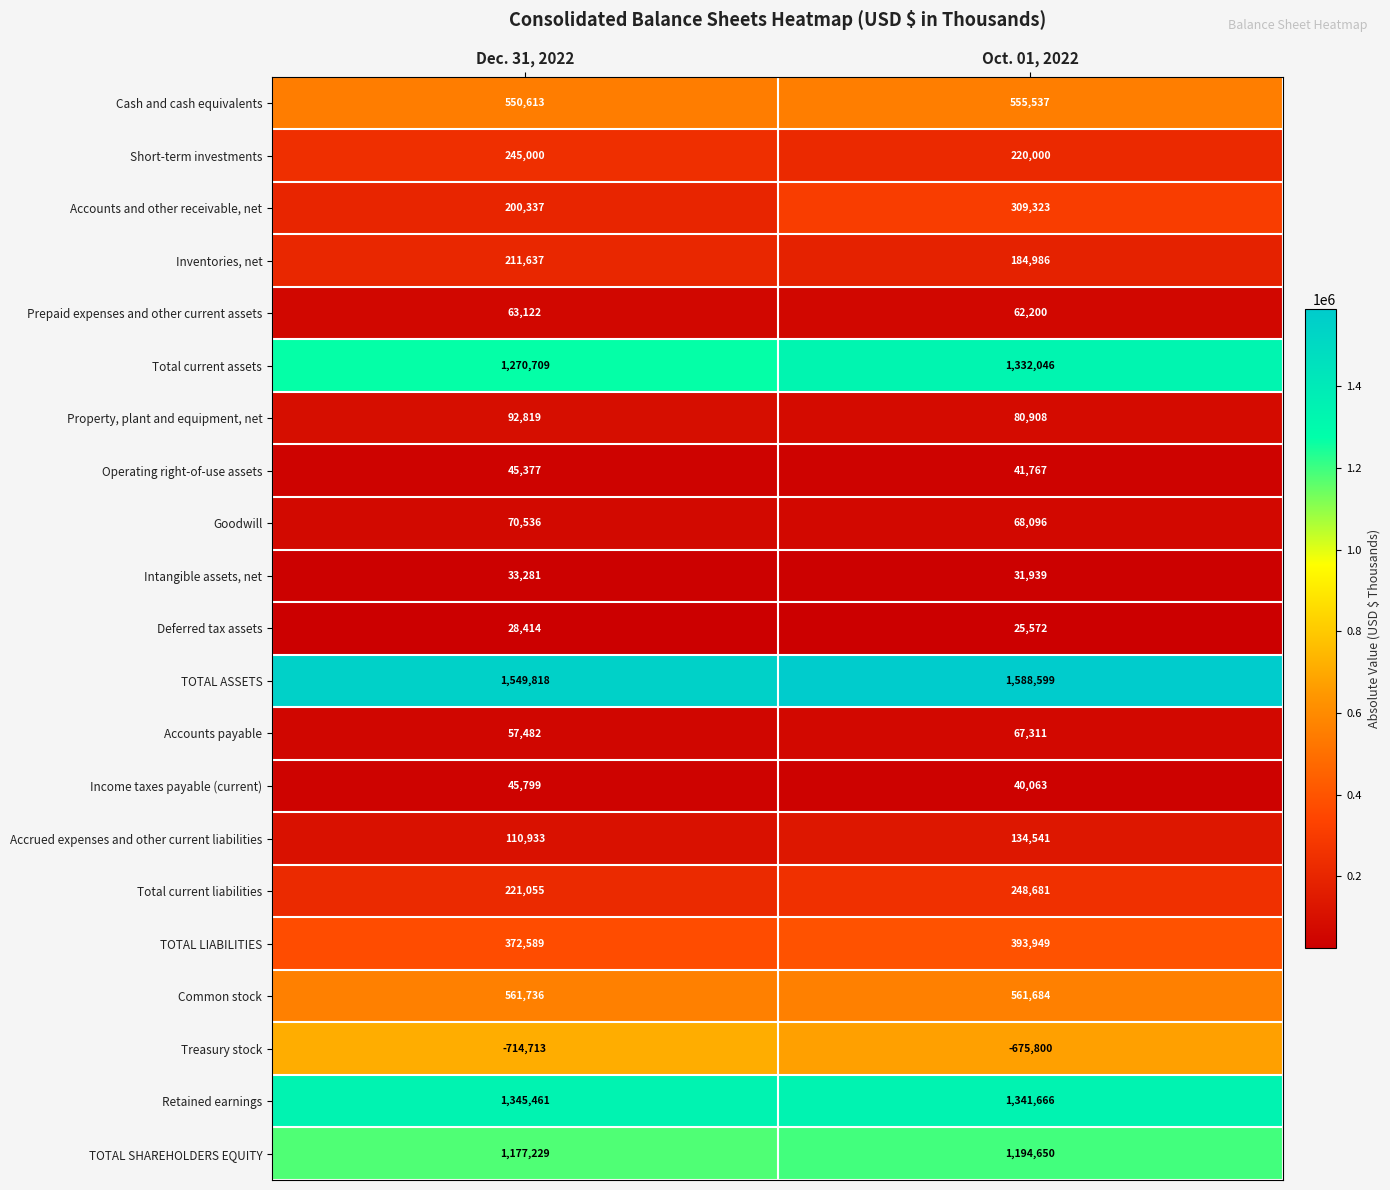

Between Dec. 31, 2022 and Oct. 01, 2022, which series saw the biggest shift?

Accounts and other receivable, net